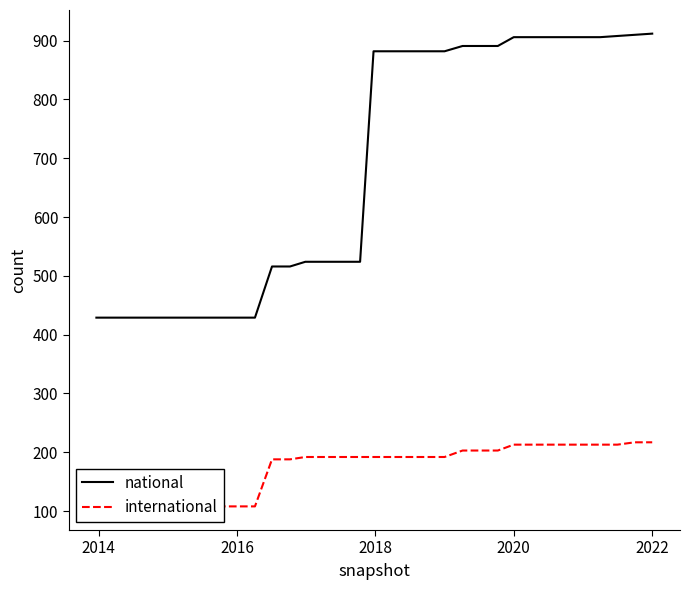

What is the lowest value of the national series?

429